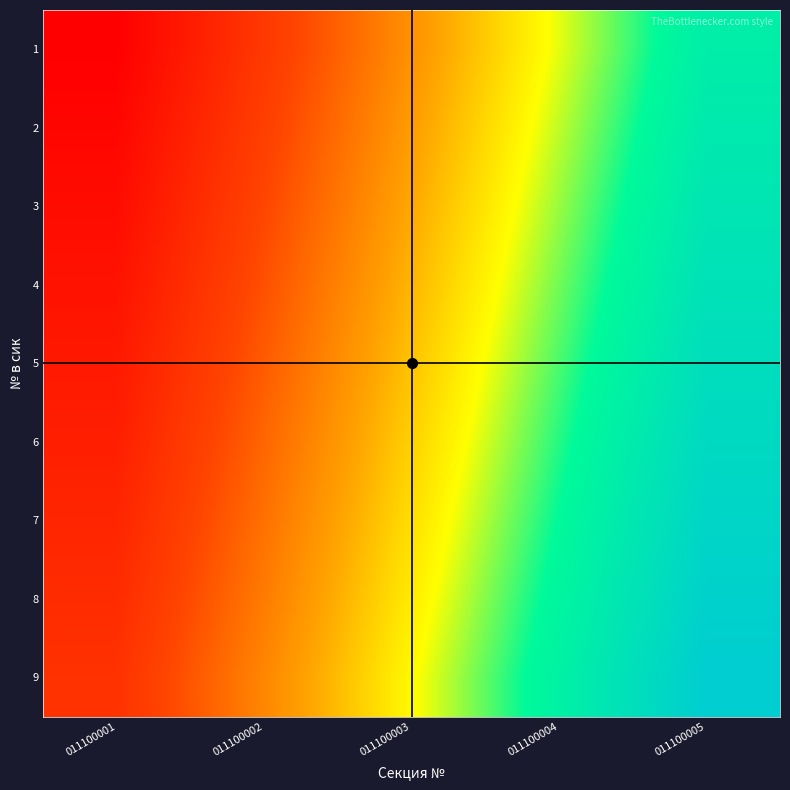

Reading left to right, what are all the values shown in this chart?

1: 011100001=1	011100002=10	011100003=19	011100004=28	011100005=37
2: 011100001=2	011100002=11	011100003=20	011100004=29	011100005=38
3: 011100001=3	011100002=12	011100003=21	011100004=30	011100005=39
4: 011100001=4	011100002=13	011100003=22	011100004=31	011100005=40
5: 011100001=5	011100002=14	011100003=23	011100004=32	011100005=41
6: 011100001=6	011100002=15	011100003=24	011100004=33	011100005=42
7: 011100001=7	011100002=16	011100003=25	011100004=34	011100005=43
8: 011100001=8	011100002=17	011100003=26	011100004=35	011100005=44
9: 011100001=9	011100002=18	011100003=27	011100004=36	011100005=45